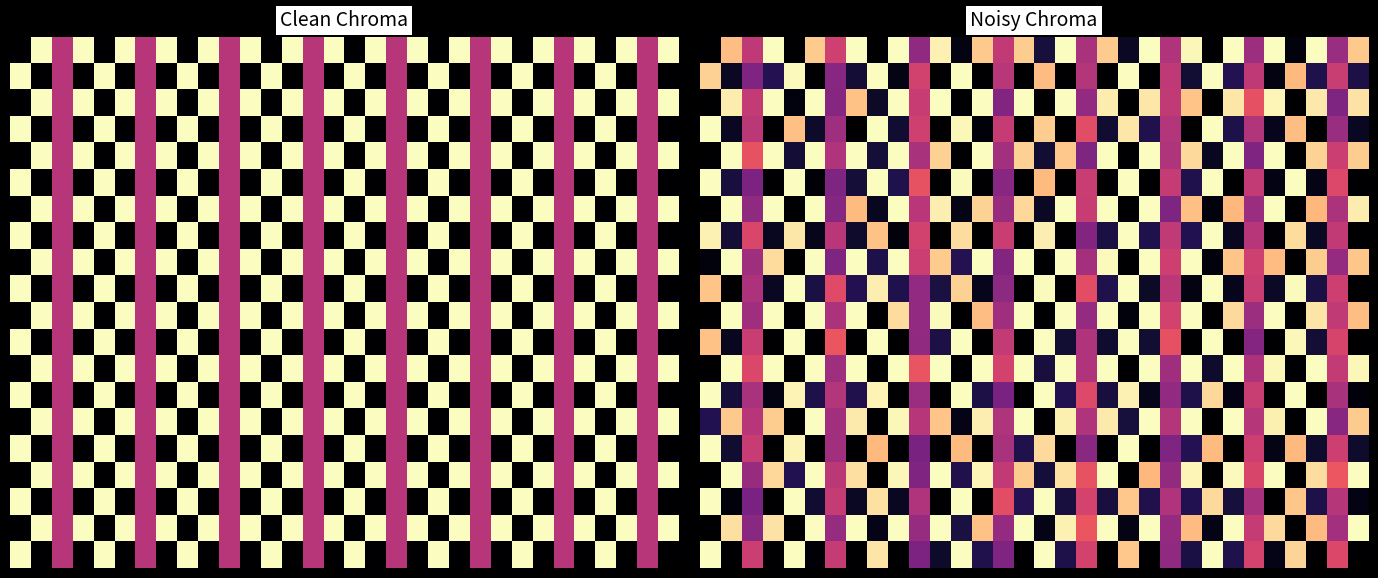

What is the spread (max minus min) of values at 10?

1.0